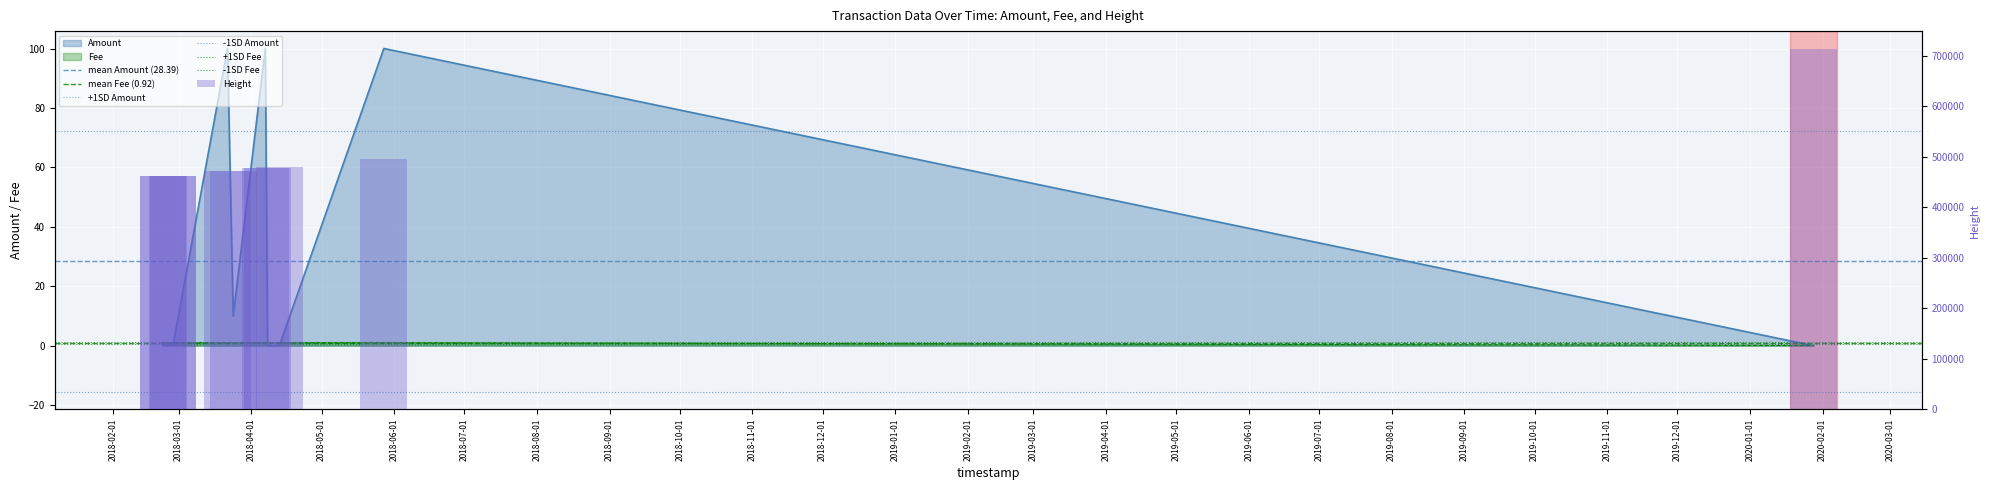

The value of Fee at 2018-02-22 07:42:01 is 1.6. True or false?

False